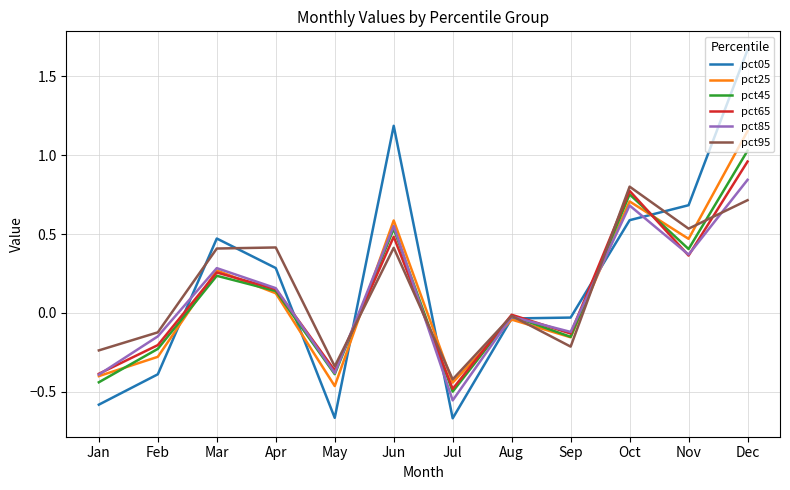

List the series in order of their peak value, highest first.

pct05, pct25, pct45, pct65, pct85, pct95